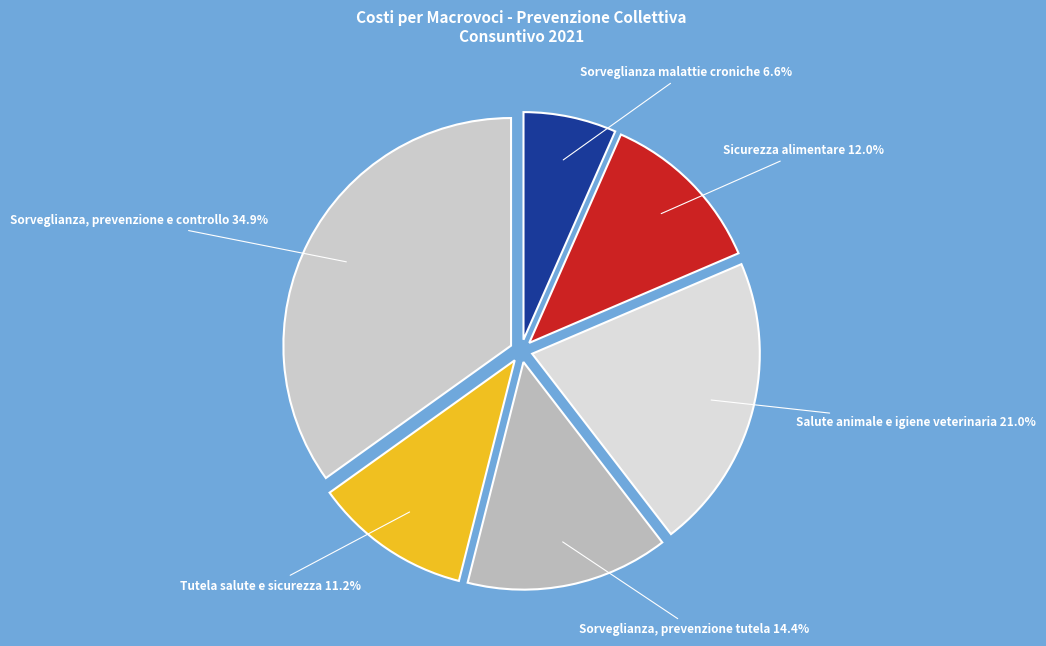

Is there any slice that represents more than half of the pie?

No